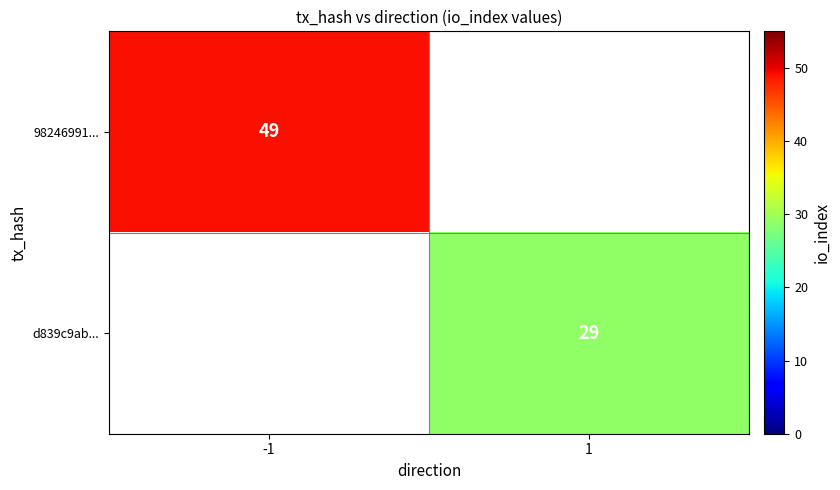

Is the value of 98246991... at -1 greater than the value of d839c9ab... at 1?

Yes